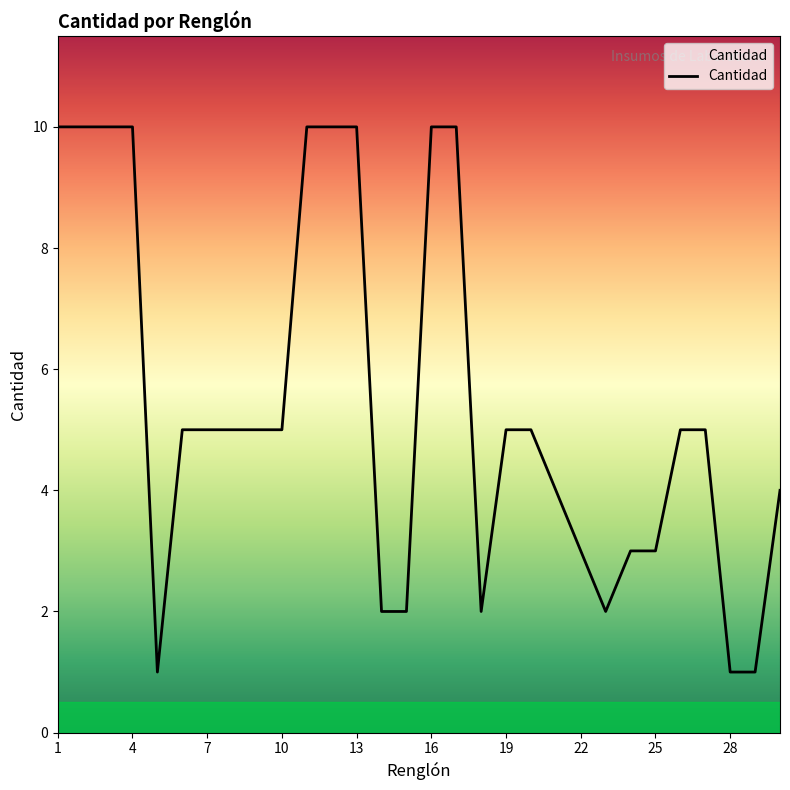

How many lines are shown in the chart?

1